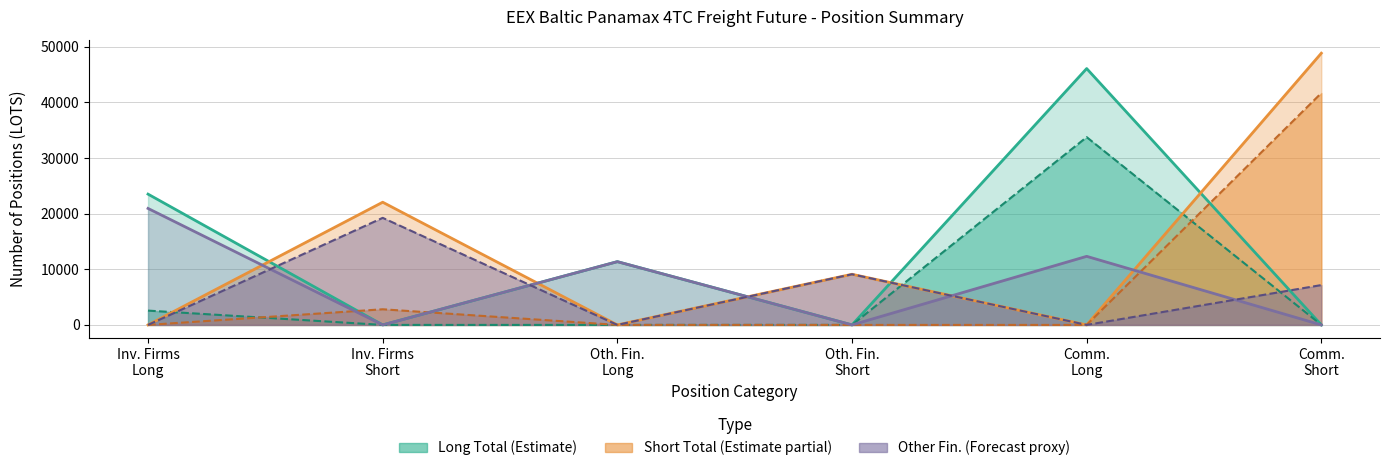

At which category does the chart reach its peak across all series?

Comm. Short